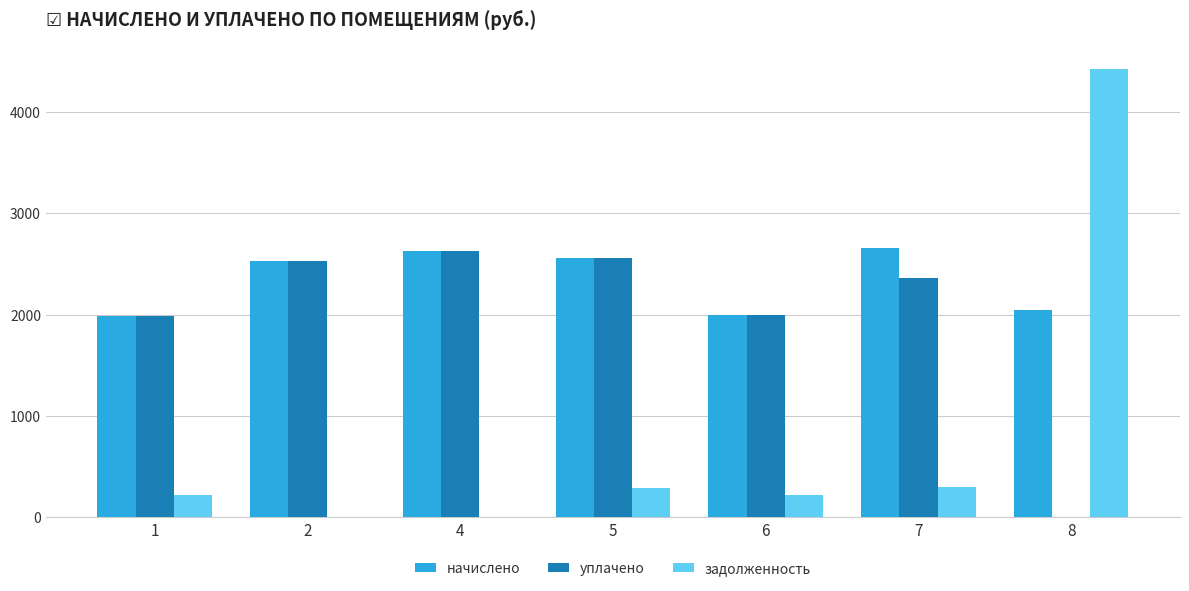

What is the difference between the уплачено values at 7 and 8?

2364.2